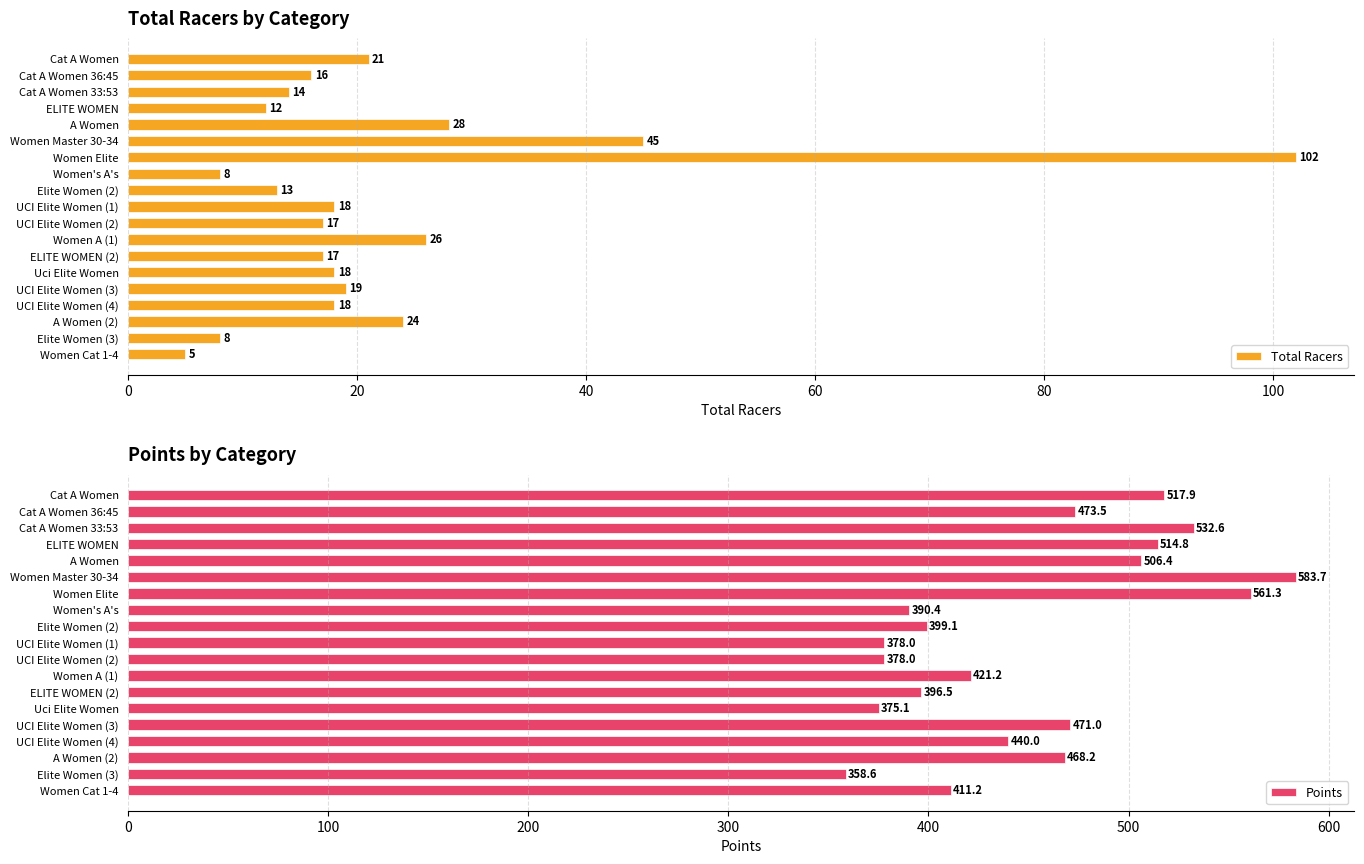

What is the difference between the Points values at Elite Women (3) and A Women?

147.7